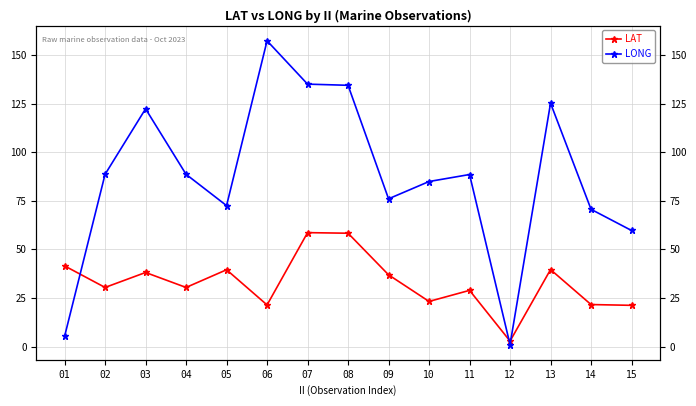

Which series changed the most between 01 and 13?

LONG